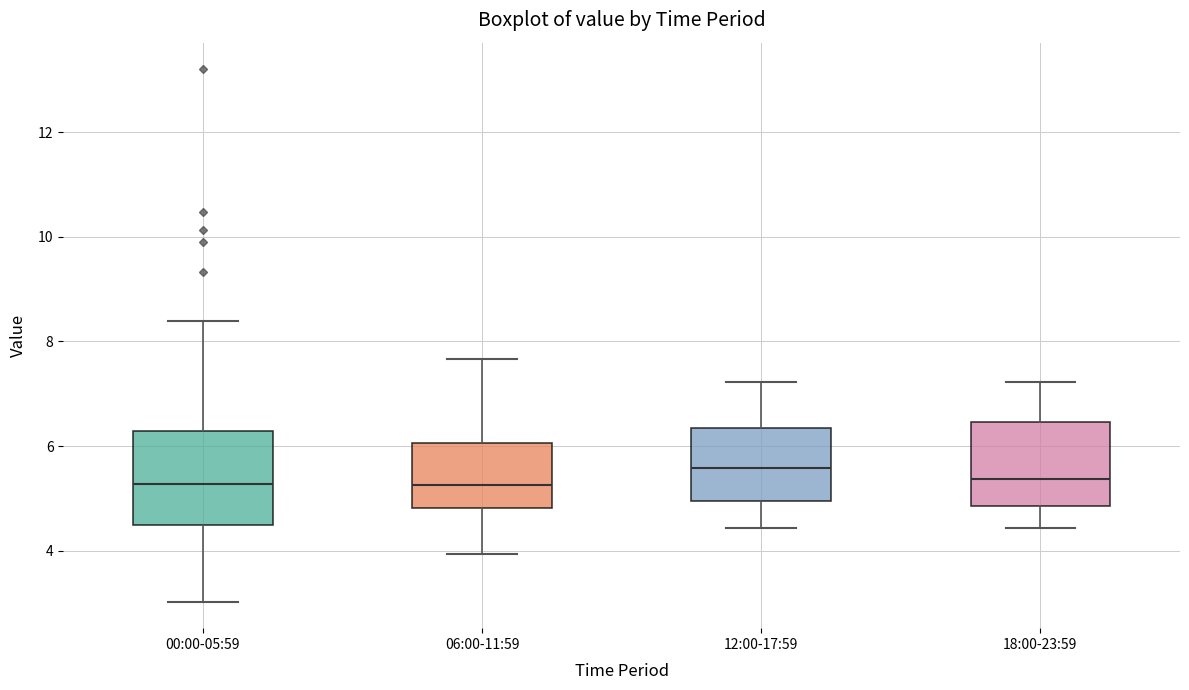

Reading left to right, transcribe this box plot: for each box, give where its median line is, the range the box spans, and where its two whiskers end, as read against the y-axis. The values are not printed on the chart, so give them approximately, as read against the axis.

00:00-05:59: median 5.2, box 4.6 to 6.2, whiskers 3.0 to 8.4
06:00-11:59: median 5.2, box 4.8 to 6.0, whiskers 4.0 to 7.6
12:00-17:59: median 5.6, box 5.0 to 6.4, whiskers 4.4 to 7.2
18:00-23:59: median 5.4, box 4.8 to 6.4, whiskers 4.4 to 7.2